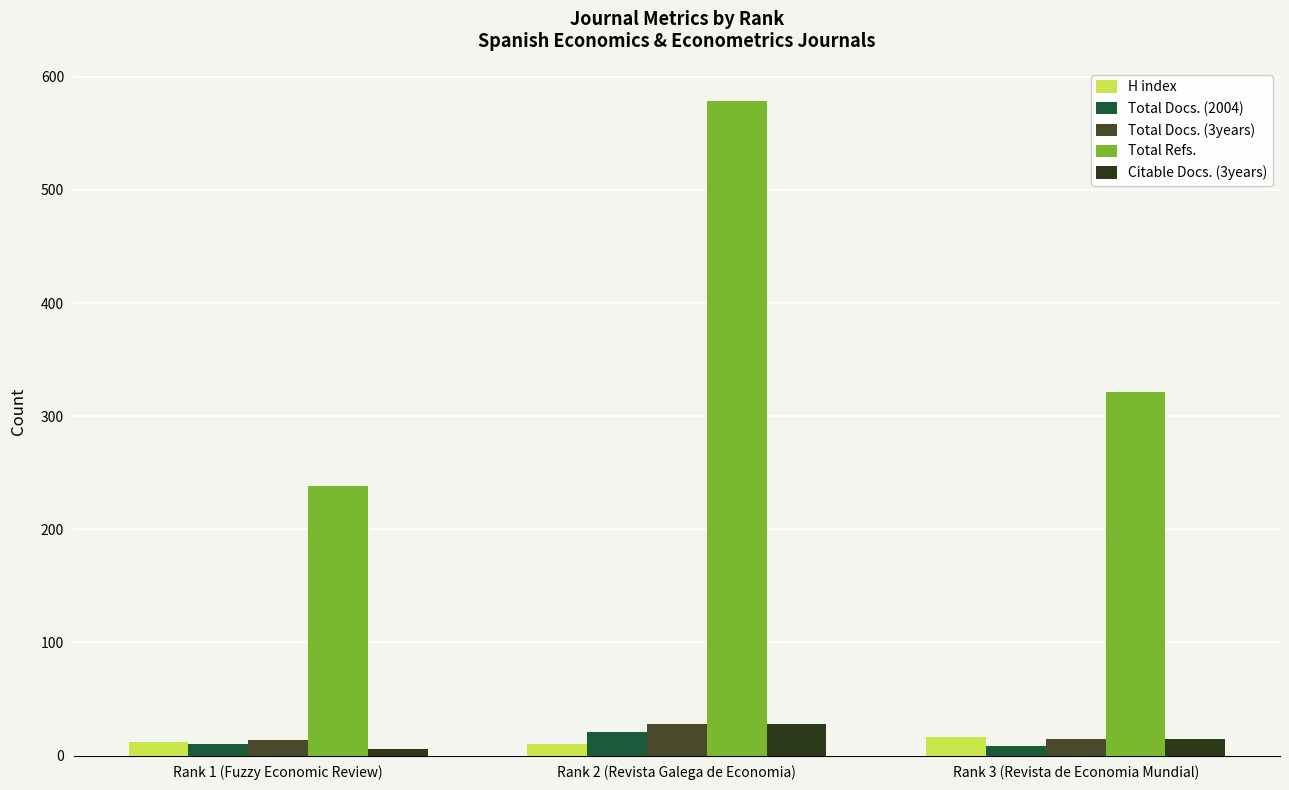

What are all the series names shown in the legend?

H index, Total Docs. (2004), Total Docs. (3years), Total Refs., Citable Docs. (3years)